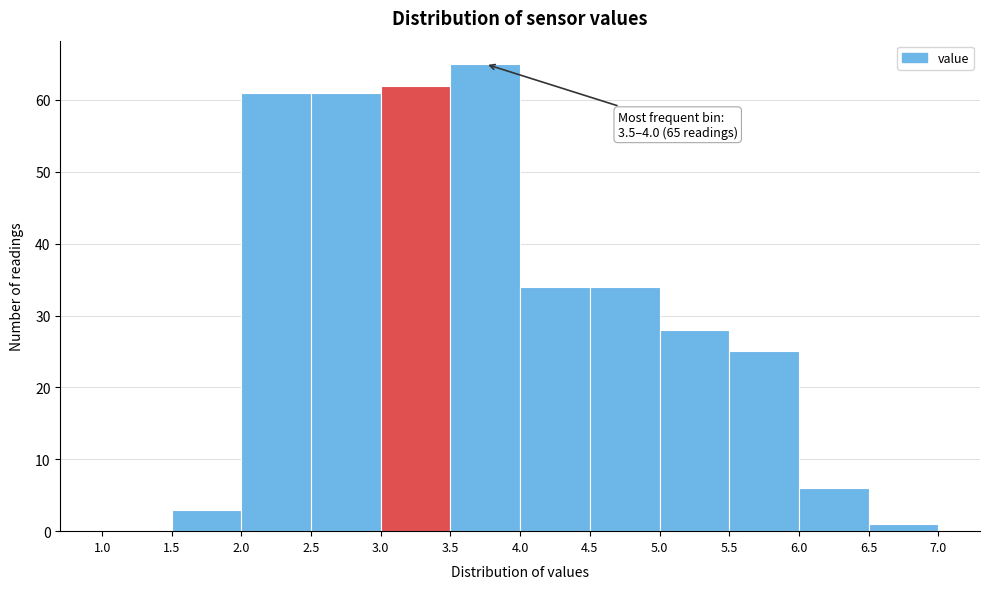

Over which range of the x-axis is the bar tallest?

3.5 to 4.0